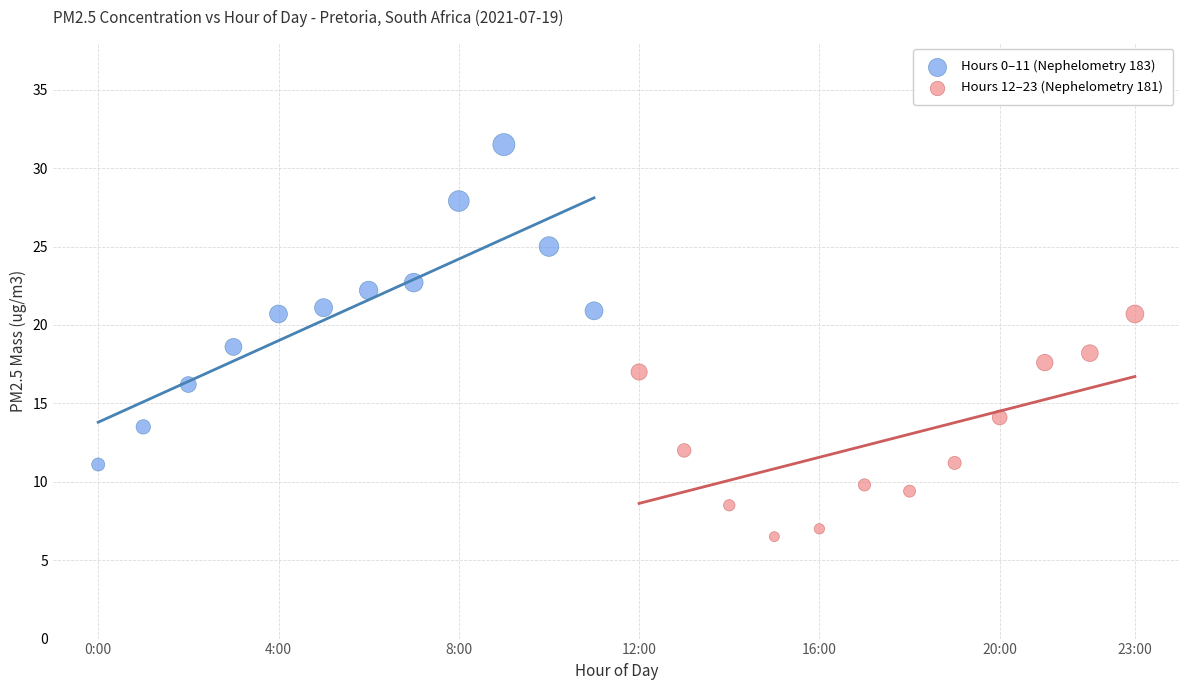

Which series reaches the maximum Y coordinate?

Hours 0–11 (Nephelometry 183)